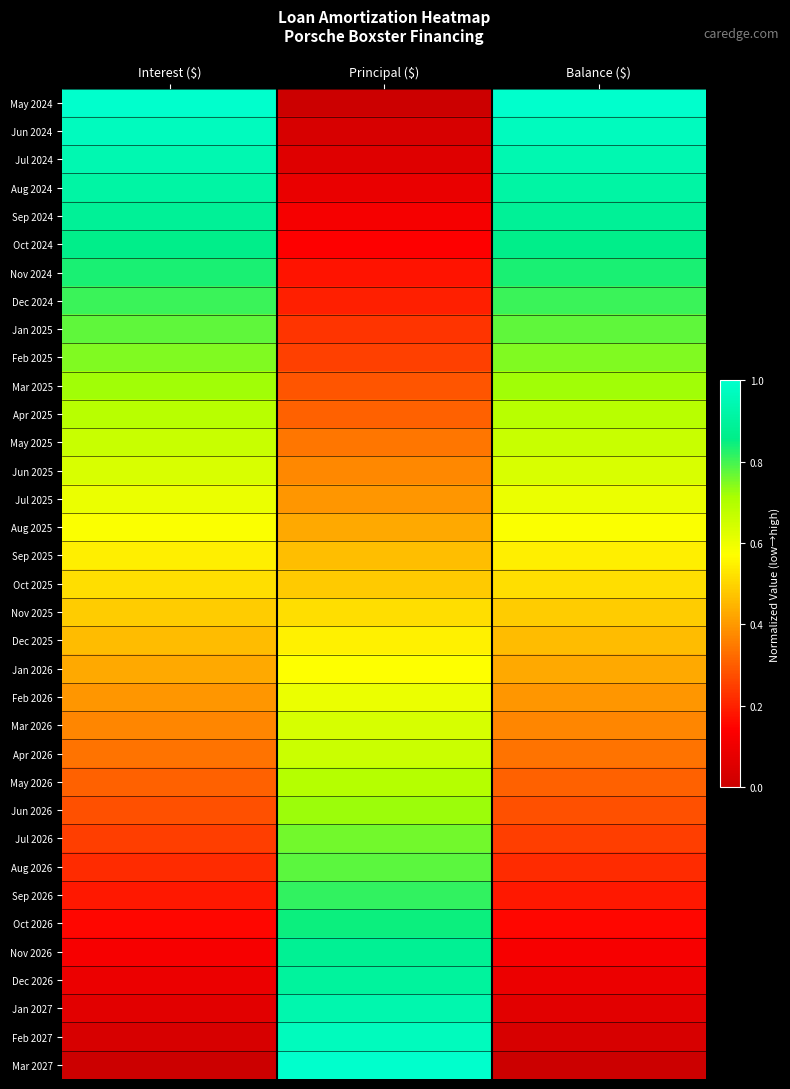

Reading left to right, transcribe all the data shown in this chart.

May 2024: Interest ($)=1.0	Principal ($)=0.0	Balance ($)=1.0
Jun 2024: Interest ($)=1.0	Principal ($)=0.0	Balance ($)=1.0
Jul 2024: Interest ($)=0.9	Principal ($)=0.1	Balance ($)=0.9
Aug 2024: Interest ($)=0.9	Principal ($)=0.1	Balance ($)=0.9
Sep 2024: Interest ($)=0.9	Principal ($)=0.1	Balance ($)=0.9
Oct 2024: Interest ($)=0.9	Principal ($)=0.1	Balance ($)=0.9
Nov 2024: Interest ($)=0.8	Principal ($)=0.2	Balance ($)=0.8
Dec 2024: Interest ($)=0.8	Principal ($)=0.2	Balance ($)=0.8
Jan 2025: Interest ($)=0.8	Principal ($)=0.2	Balance ($)=0.8
Feb 2025: Interest ($)=0.7	Principal ($)=0.3	Balance ($)=0.7
Mar 2025: Interest ($)=0.7	Principal ($)=0.3	Balance ($)=0.7
Apr 2025: Interest ($)=0.7	Principal ($)=0.3	Balance ($)=0.7
May 2025: Interest ($)=0.7	Principal ($)=0.3	Balance ($)=0.7
Jun 2025: Interest ($)=0.6	Principal ($)=0.4	Balance ($)=0.6
Jul 2025: Interest ($)=0.6	Principal ($)=0.4	Balance ($)=0.6
Aug 2025: Interest ($)=0.6	Principal ($)=0.4	Balance ($)=0.6
Sep 2025: Interest ($)=0.5	Principal ($)=0.5	Balance ($)=0.5
Oct 2025: Interest ($)=0.5	Principal ($)=0.5	Balance ($)=0.5
Nov 2025: Interest ($)=0.5	Principal ($)=0.5	Balance ($)=0.5
Dec 2025: Interest ($)=0.5	Principal ($)=0.5	Balance ($)=0.5
Jan 2026: Interest ($)=0.4	Principal ($)=0.6	Balance ($)=0.4
Feb 2026: Interest ($)=0.4	Principal ($)=0.6	Balance ($)=0.4
Mar 2026: Interest ($)=0.4	Principal ($)=0.6	Balance ($)=0.4
Apr 2026: Interest ($)=0.3	Principal ($)=0.7	Balance ($)=0.3
May 2026: Interest ($)=0.3	Principal ($)=0.7	Balance ($)=0.3
Jun 2026: Interest ($)=0.3	Principal ($)=0.7	Balance ($)=0.3
Jul 2026: Interest ($)=0.2	Principal ($)=0.8	Balance ($)=0.2
Aug 2026: Interest ($)=0.2	Principal ($)=0.8	Balance ($)=0.2
Sep 2026: Interest ($)=0.2	Principal ($)=0.8	Balance ($)=0.2
Oct 2026: Interest ($)=0.2	Principal ($)=0.8	Balance ($)=0.2
Nov 2026: Interest ($)=0.1	Principal ($)=0.9	Balance ($)=0.1
Dec 2026: Interest ($)=0.1	Principal ($)=0.9	Balance ($)=0.1
Jan 2027: Interest ($)=0.1	Principal ($)=0.9	Balance ($)=0.1
Feb 2027: Interest ($)=0.0	Principal ($)=1.0	Balance ($)=0.0
Mar 2027: Interest ($)=0.0	Principal ($)=1.0	Balance ($)=0.0